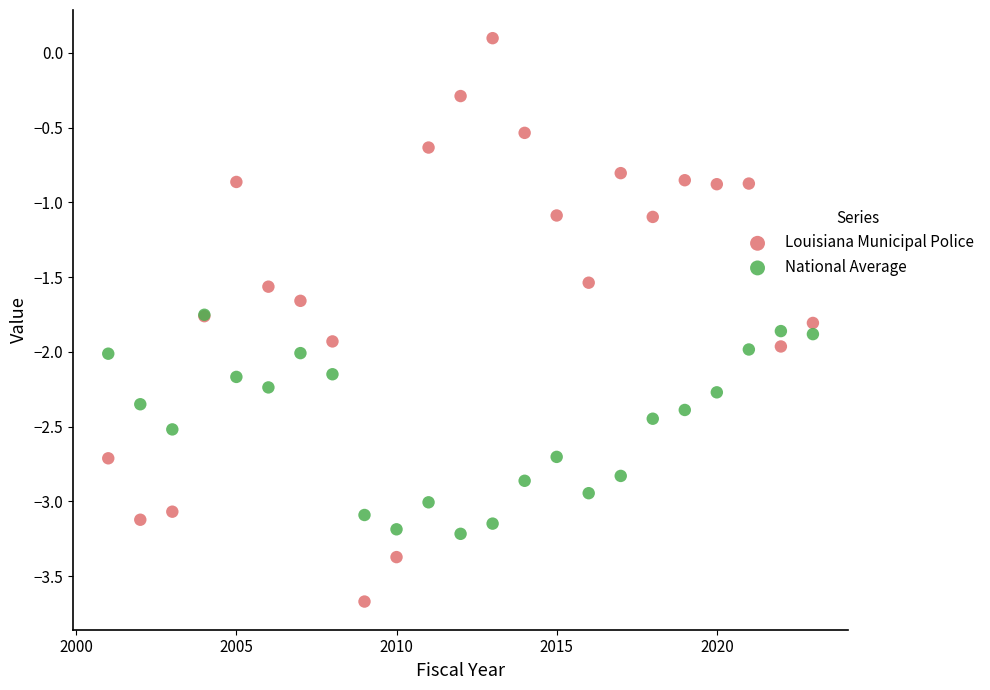

Which series has the largest Y range (max minus min)?

Louisiana Municipal Police